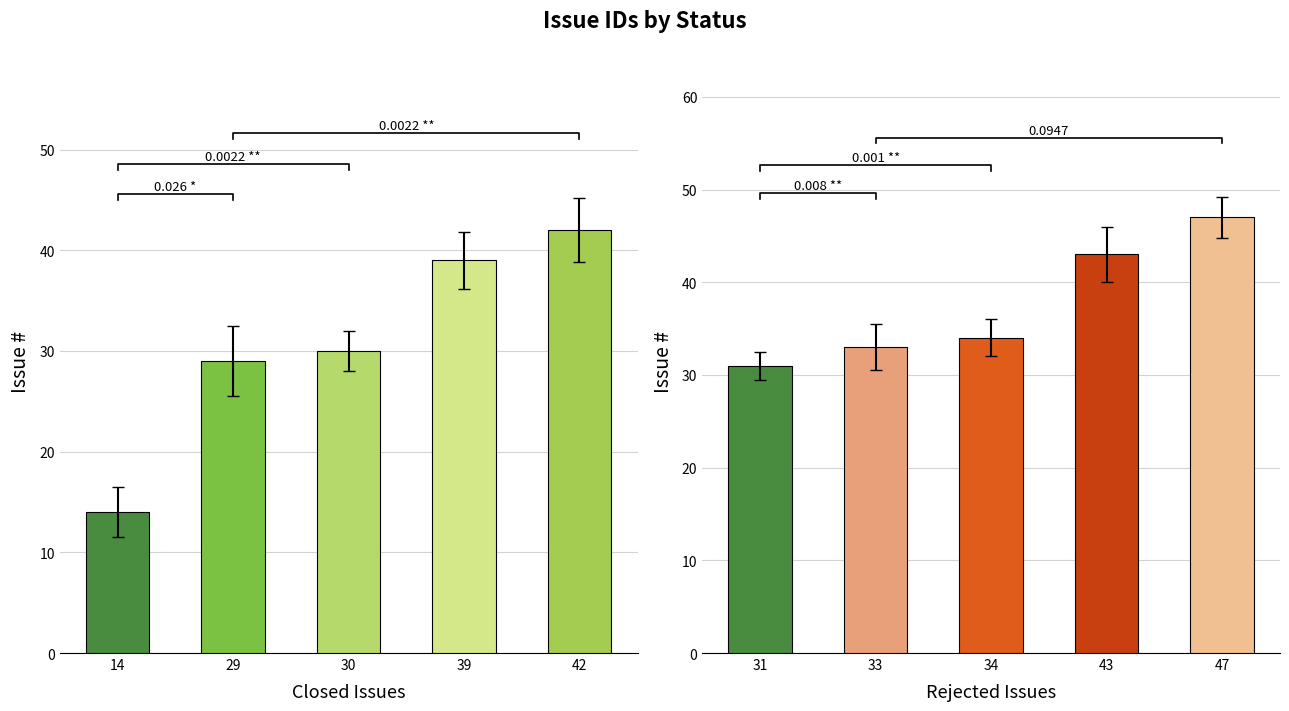

Reading right to left, what are all the values shown in this chart?

Closed: 4=42	3=39	2=30	1=29	0=14
Rejected: 4=47	3=43	2=34	1=33	0=31